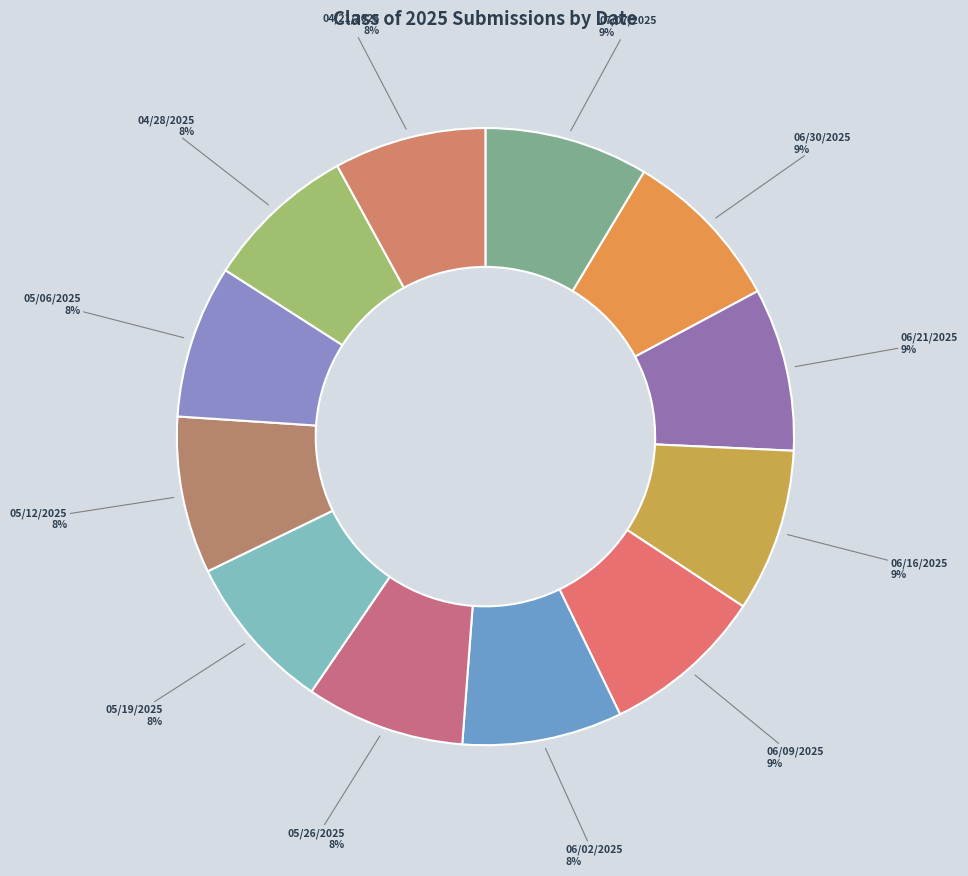

Which has a higher value, 06/16/2025 or 04/21/2025?

06/16/2025